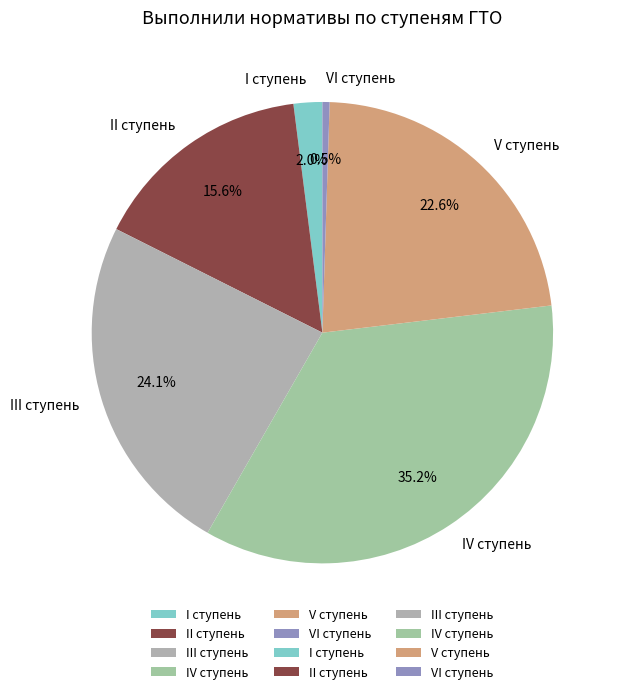

Rank the categories by value from highest to lowest.

IV ступень, III ступень, V ступень, II ступень, I ступень, VI ступень